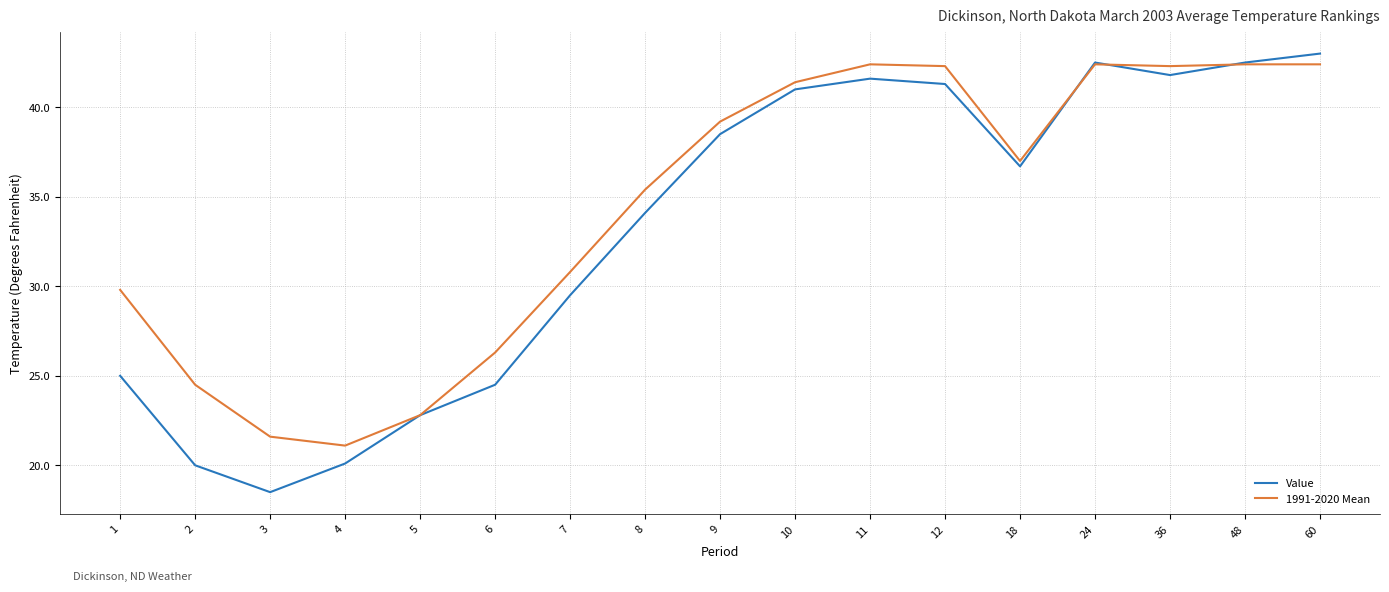

What is the sum of the 1991-2020 Mean values at 12 and 8?

77.7